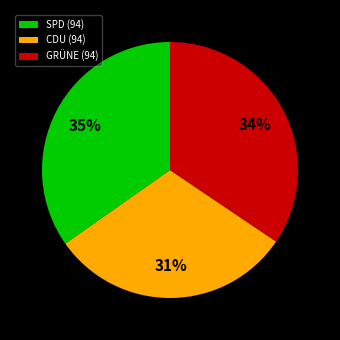

Is there a majority slice in this chart?

No